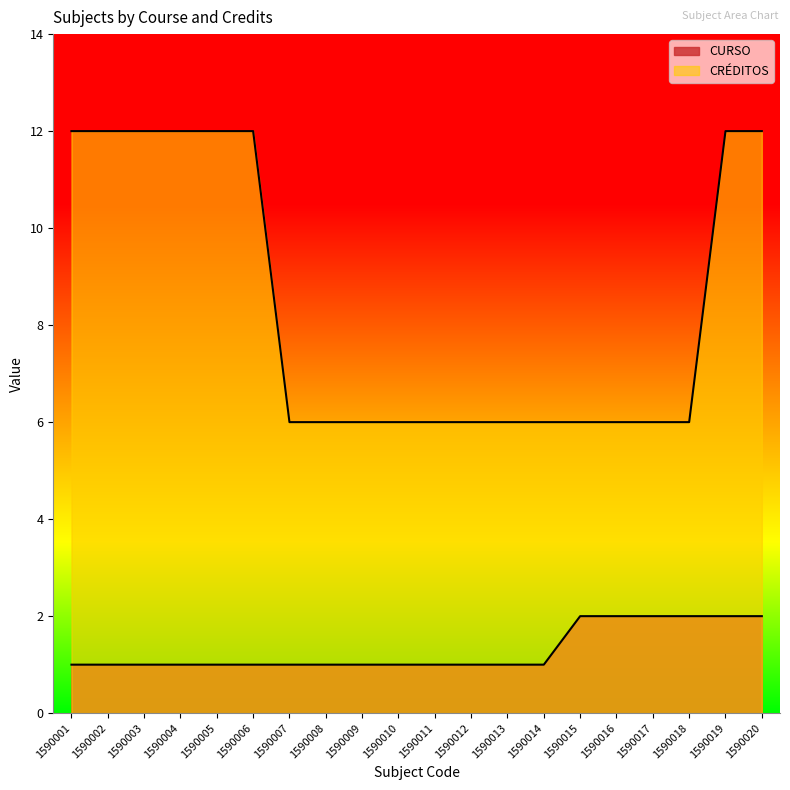

Between 1590016 and 1590008, which is larger?

1590016